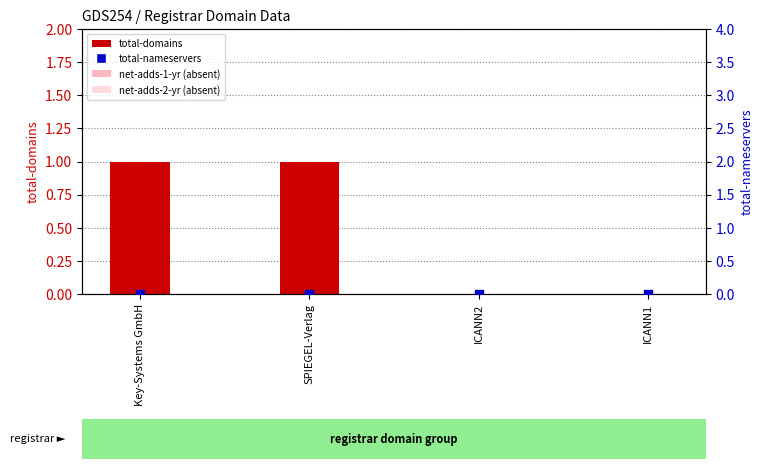

Which series contains the highest Y value?

total-domains